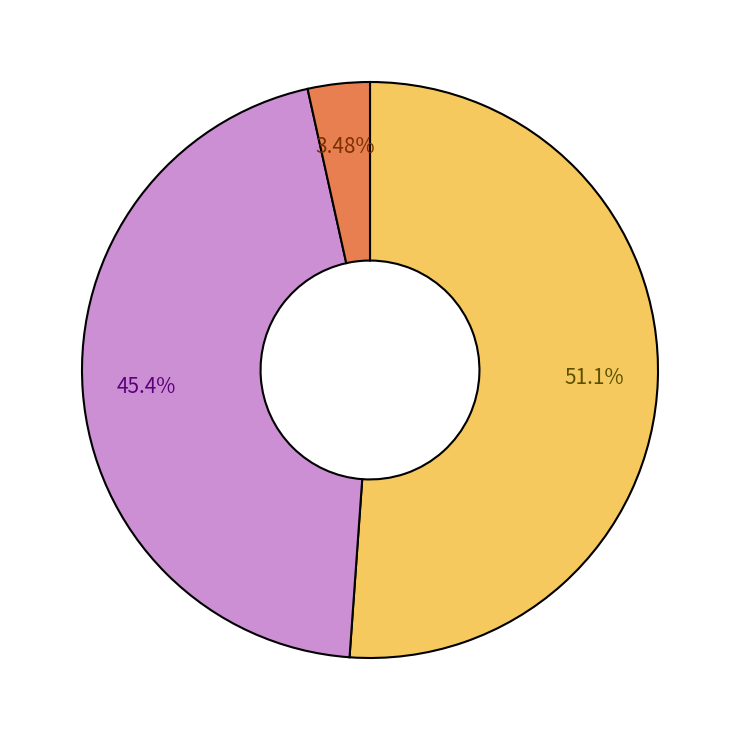

Is there a majority slice in this chart?

Yes